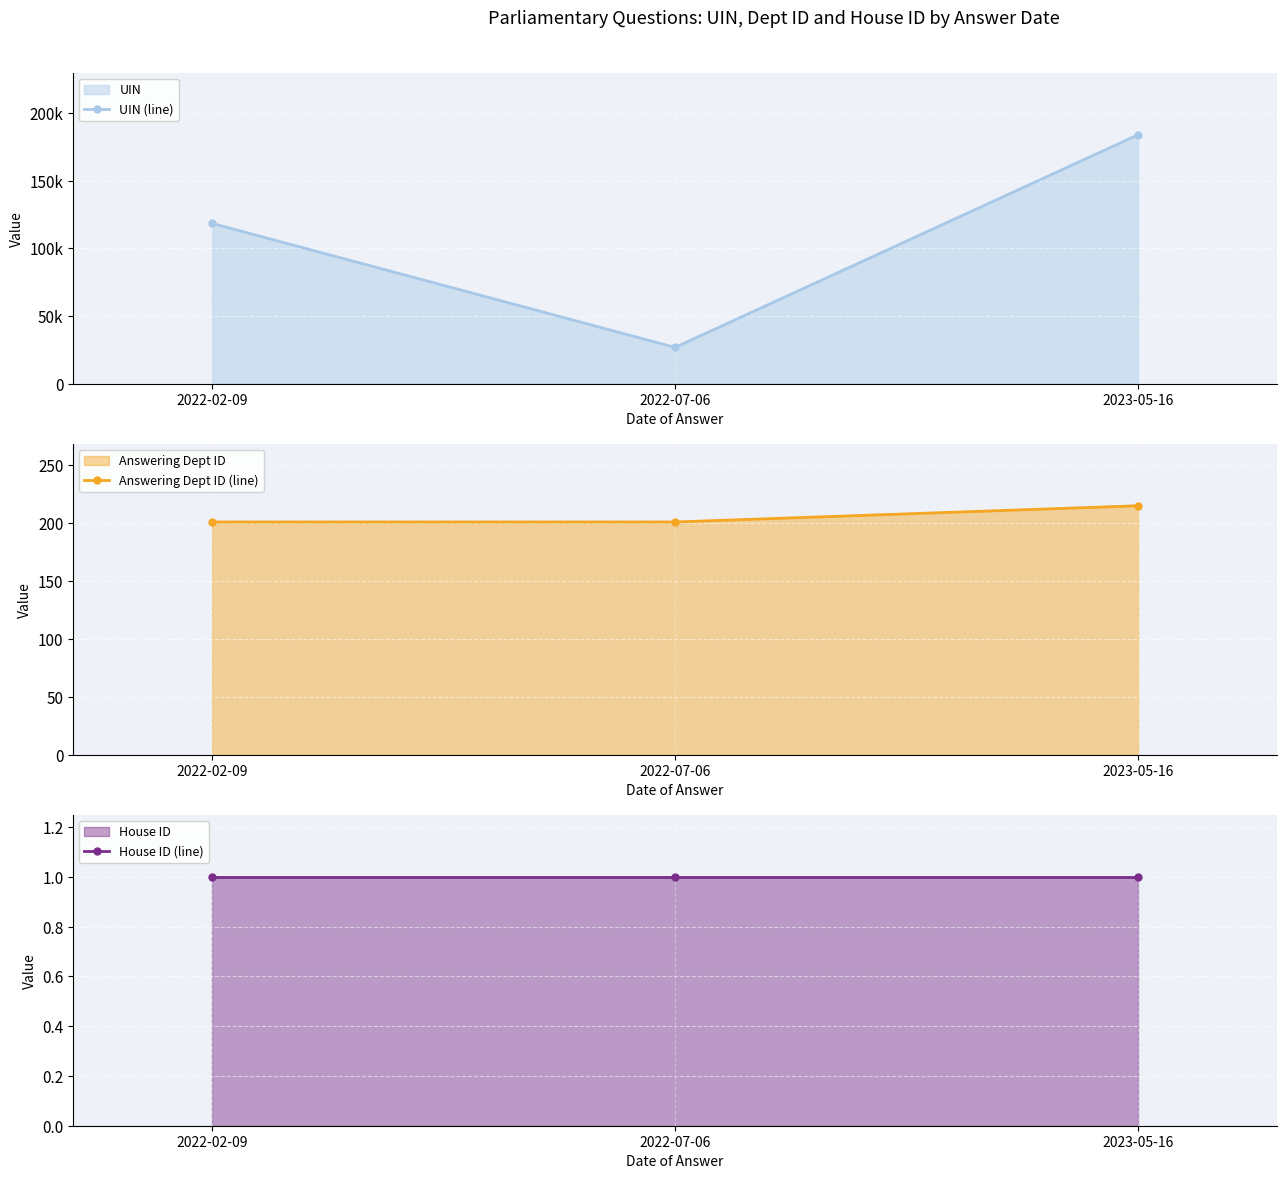

At which category is the sum across all series the highest?

2023-05-16